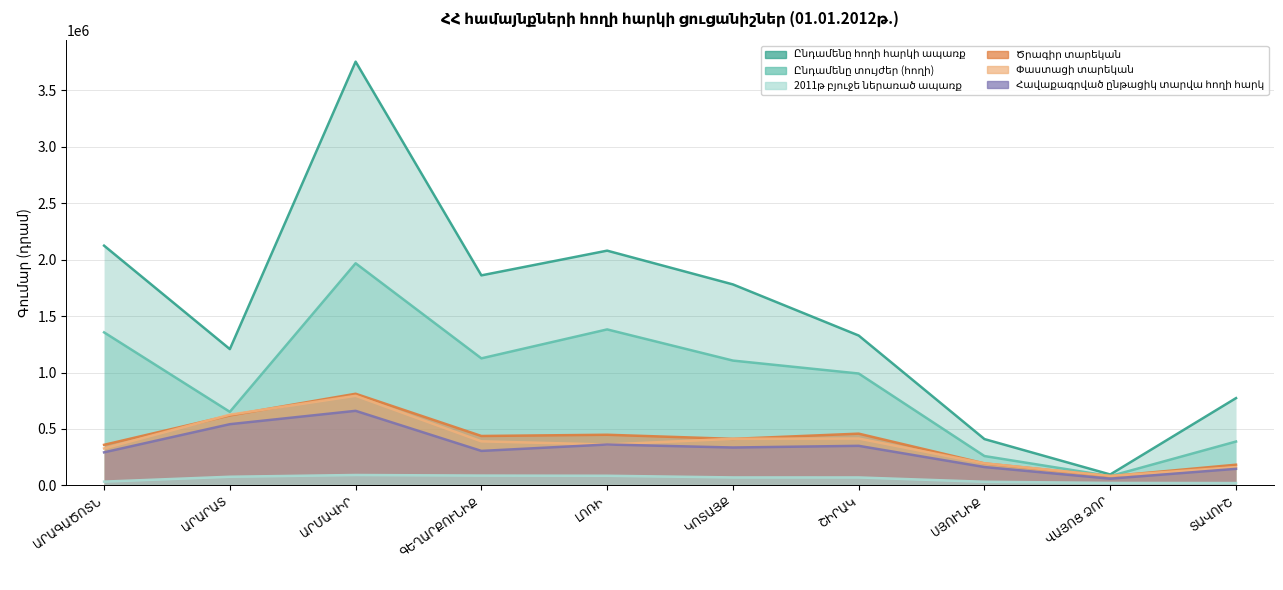

What is the sum of the Ընդամենը տույժեր (հողի) values at ԿՈՏԱՅՔ and ԳԵՂԱՐՔՈՒՆԻՔ?

2230664.9